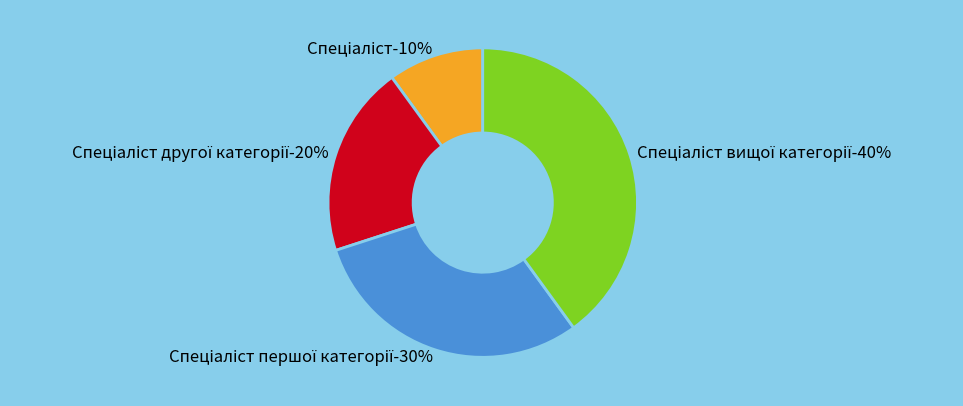

How many segments does this pie chart have?

4